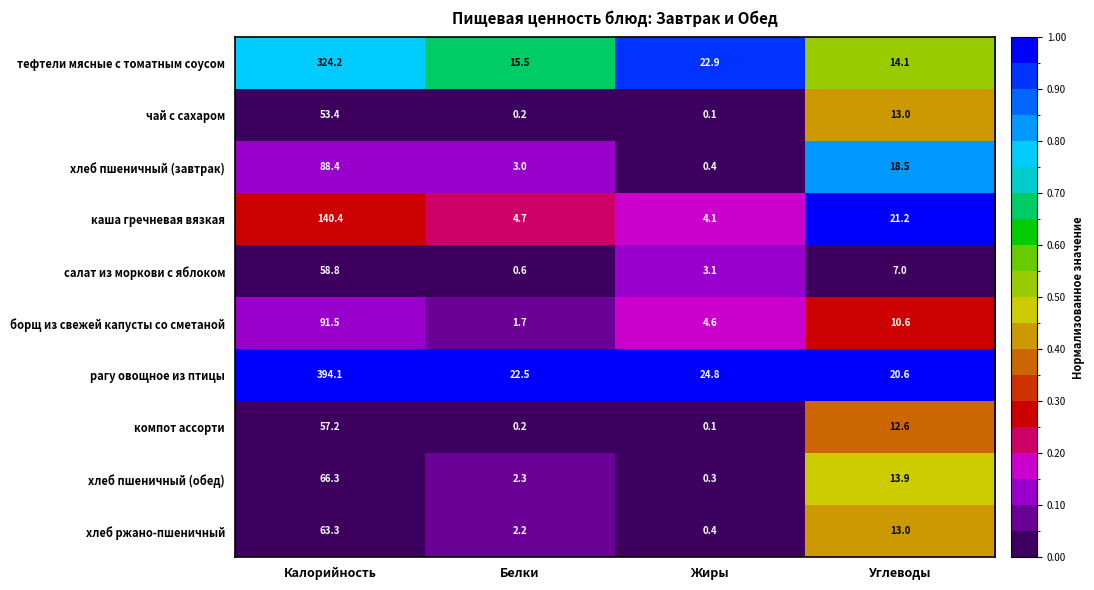

List the series in order of their peak value, highest first.

рагу овощное из птицы, тефтели мясные с томатным соусом, каша гречневая вязкая, борщ из свежей капусты со сметаной, хлеб пшеничный (завтрак), хлеб пшеничный (обед), хлеб ржано-пшеничный, салат из моркови с яблоком, компот ассорти, чай с сахаром